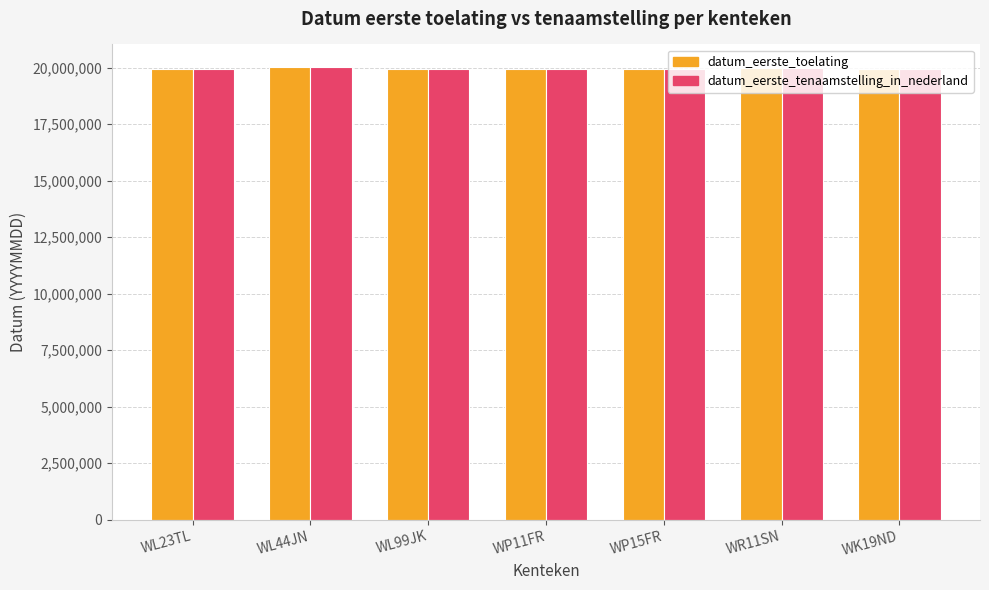

What is the highest value of the datum_eerste_tenaamstelling_in_nederland series?

20030819